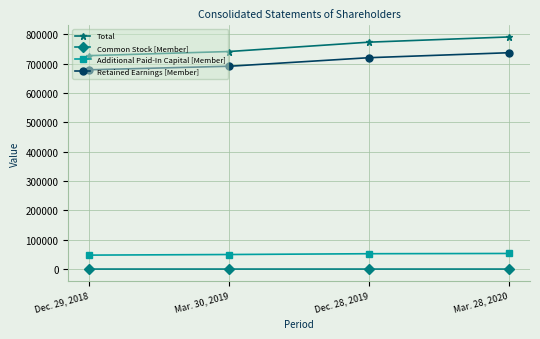

What is the spread (max minus min) of values at Mar. 30, 2019?

741378